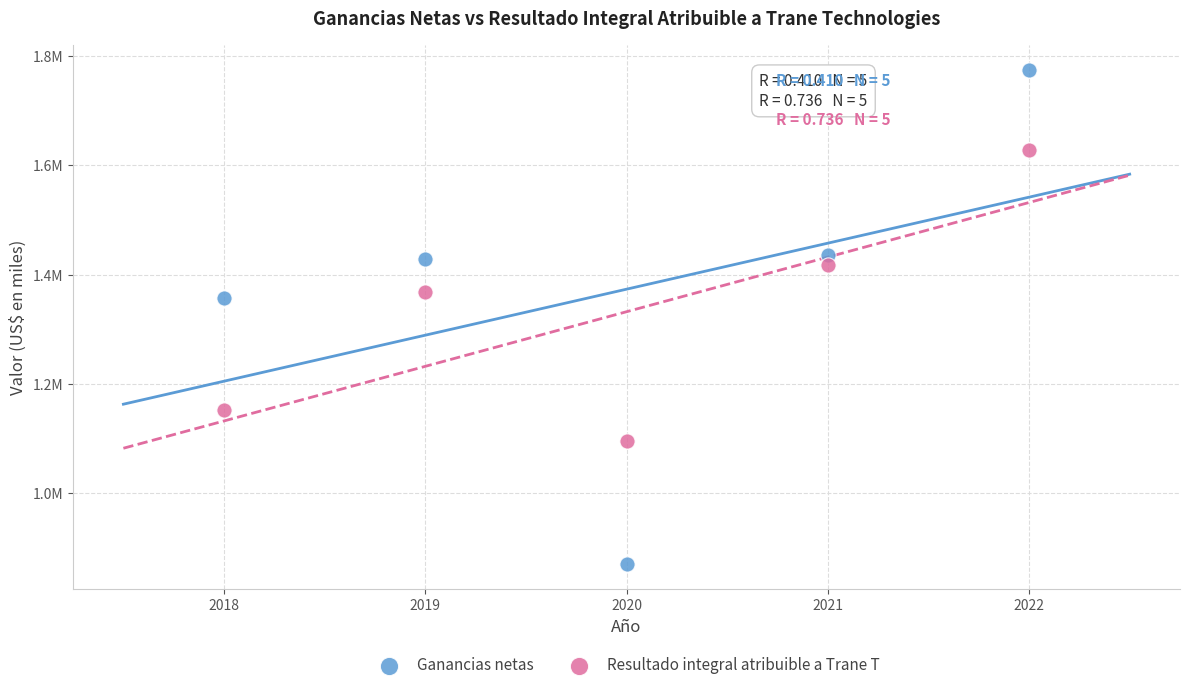

What are all the series names shown in the legend?

Ganancias netas, Resultado integral atribuible a Trane T